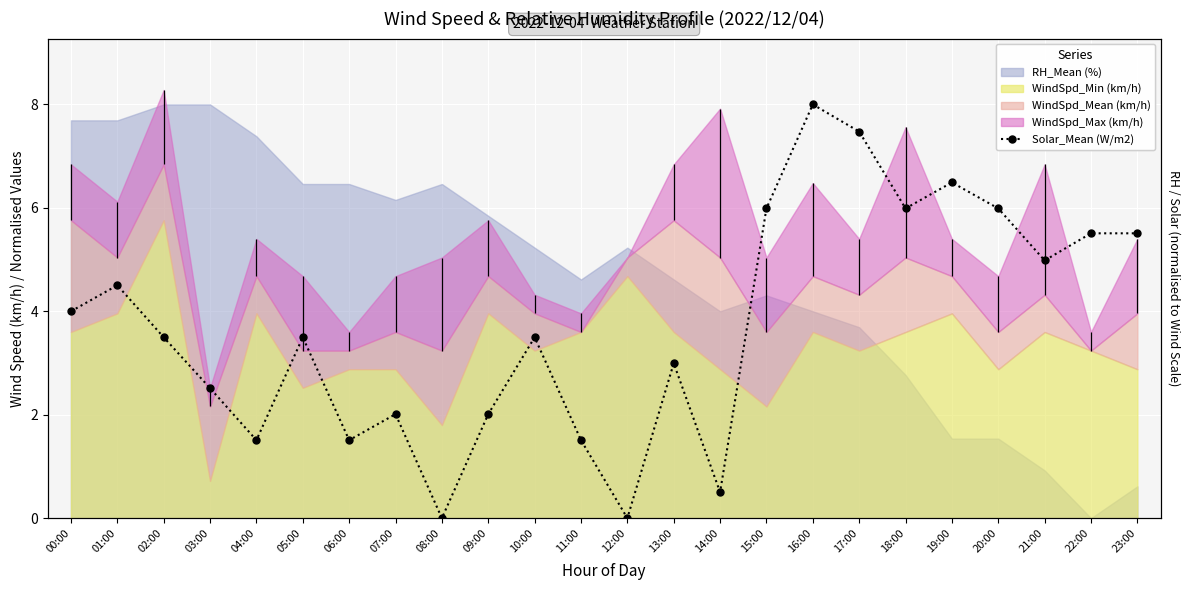

The value at 15:00 is 6.0. True or false?

True